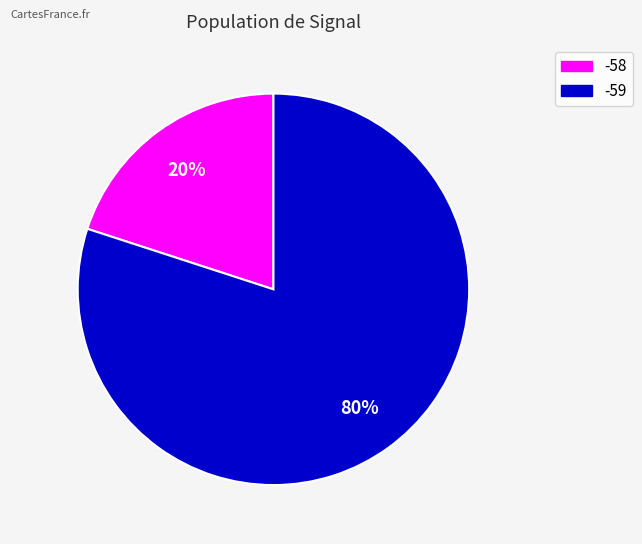

To the nearest percent, what is the average slice percentage?

50%